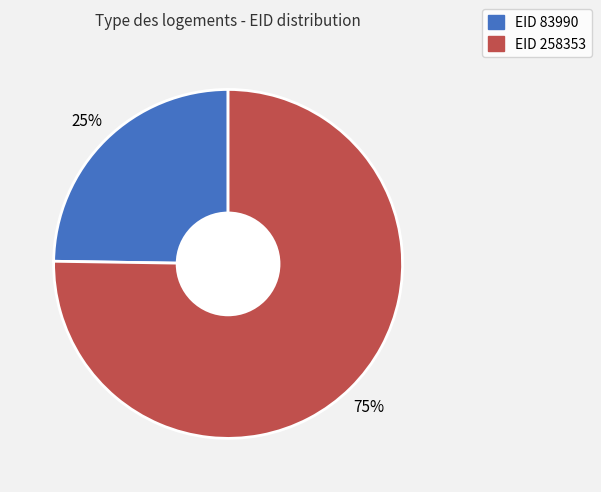

To the nearest percent, what is the difference between the largest and smallest slice percentages?

50%